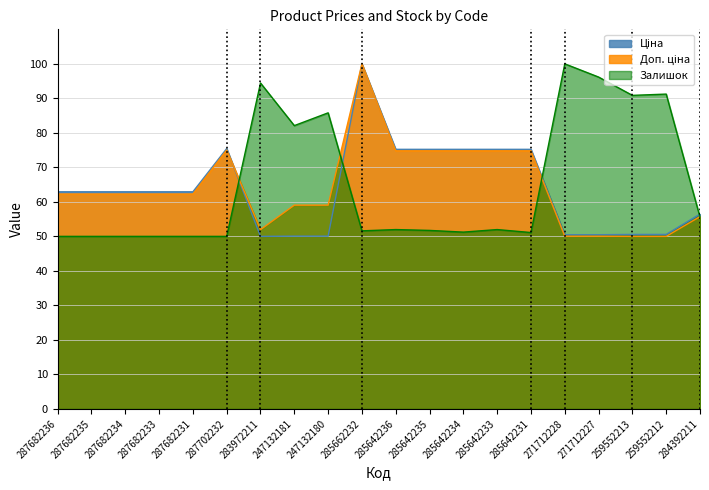

True or false: Ціна has a value of 23.9 at 287682233.

False